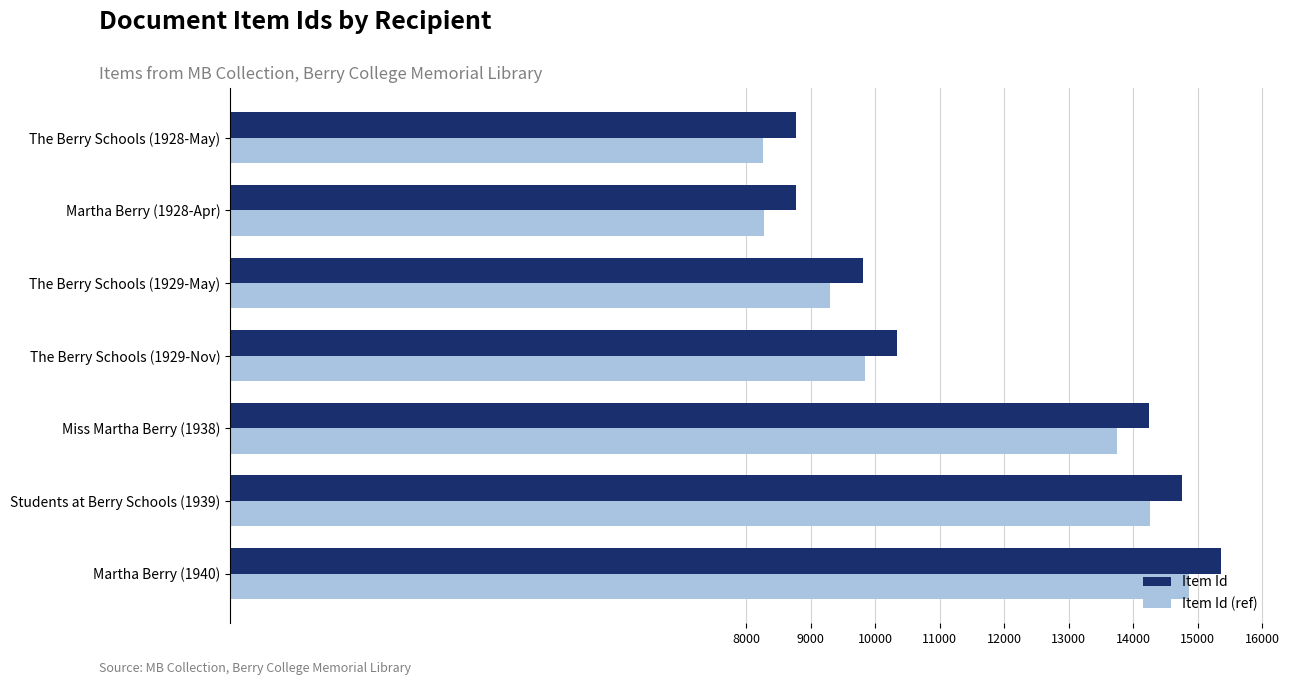

How many data points does each series have?

7